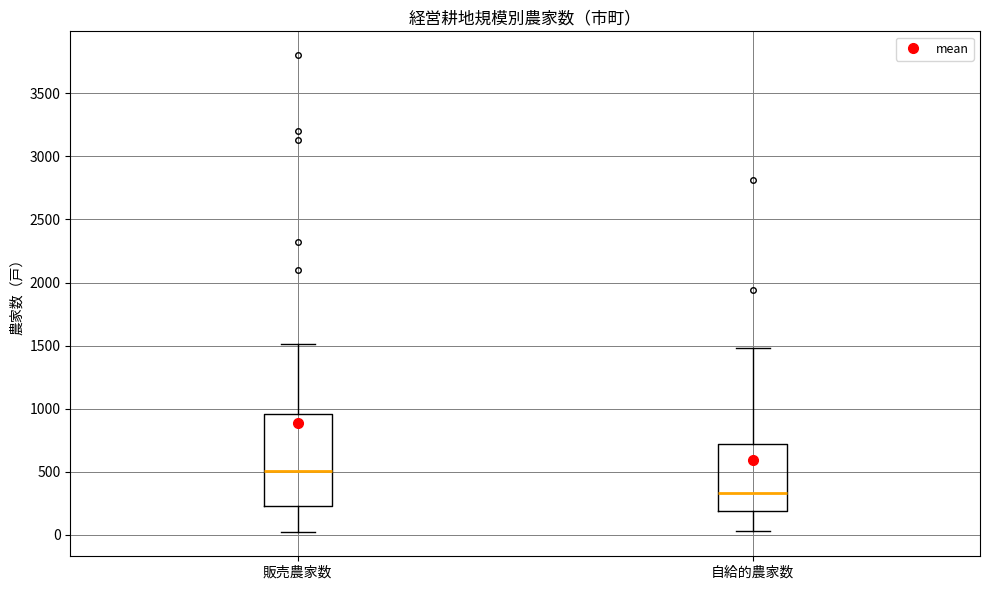

Where is the upper edge of the box for 販売農家数 on the y-axis? The values are not printed on the chart, so give them approximately, as read against the axis.

950